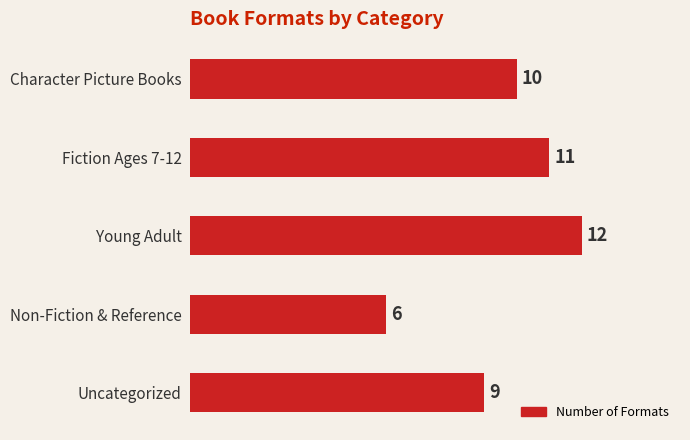

What is the label of the 2nd bar from the top?

Fiction Ages 7-12